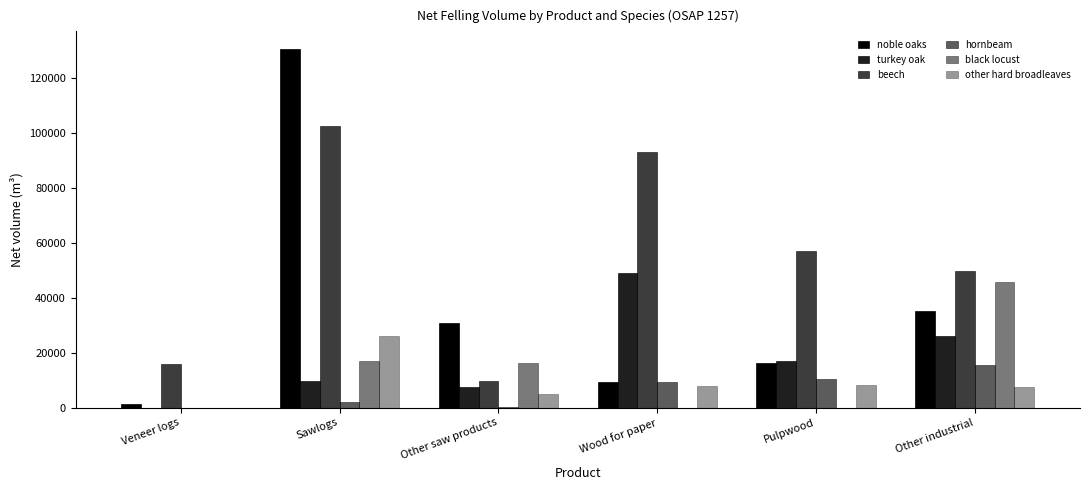

Count the number of categories in the chart.

6